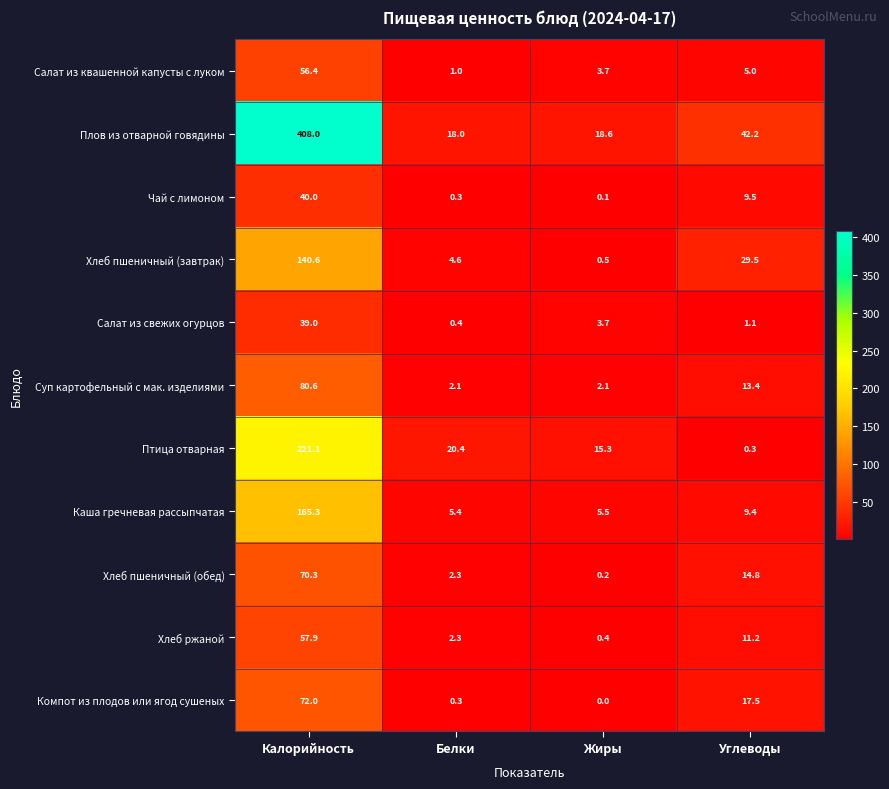

At which category is the sum across all series the highest?

Калорийность